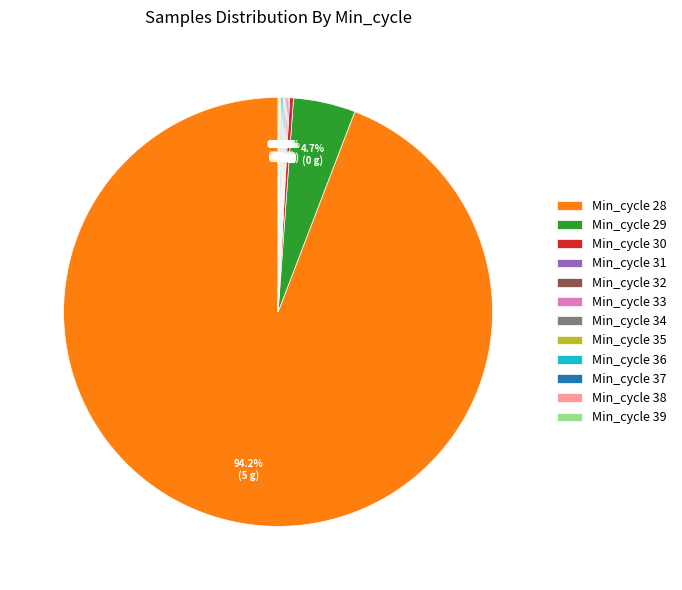

Is there any slice that represents more than half of the pie?

Yes